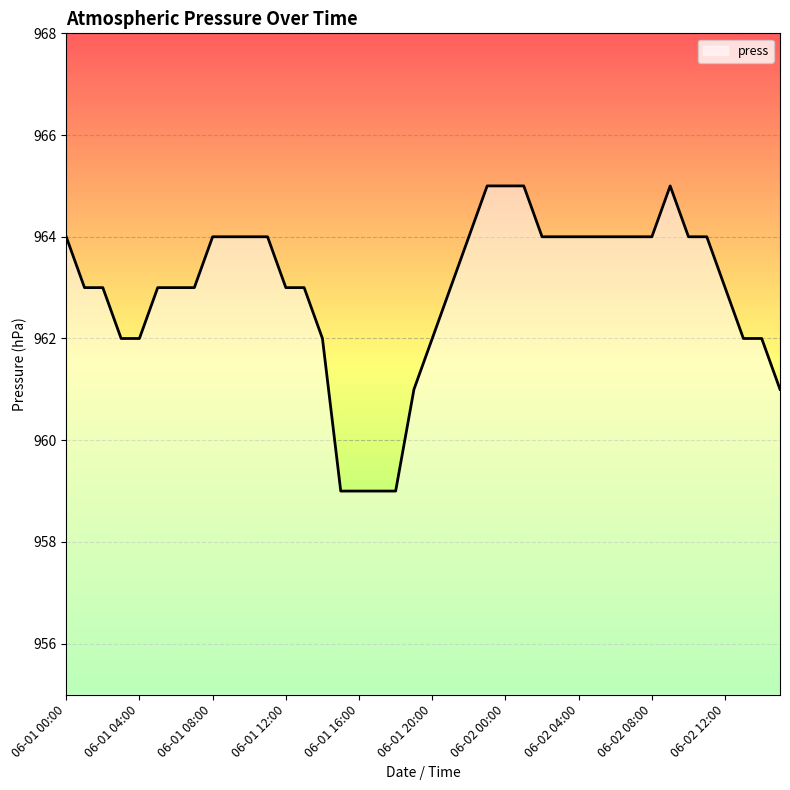

What is the difference between the maximum and minimum values?

6